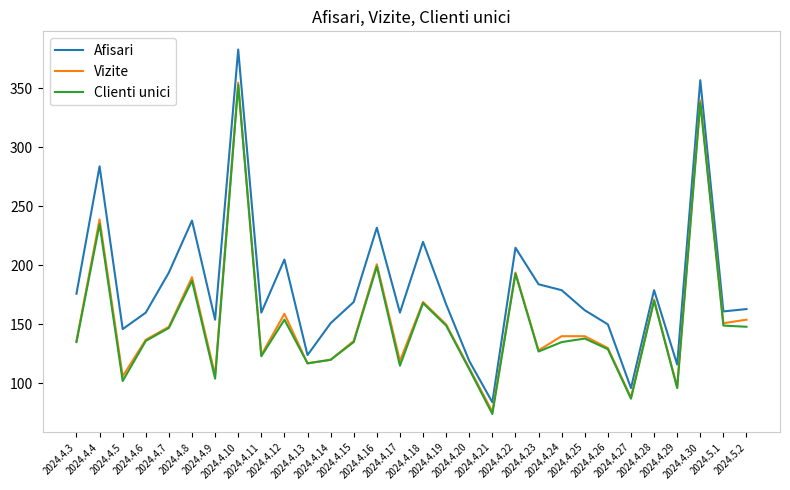

What is the highest value of the Vizite series?

355